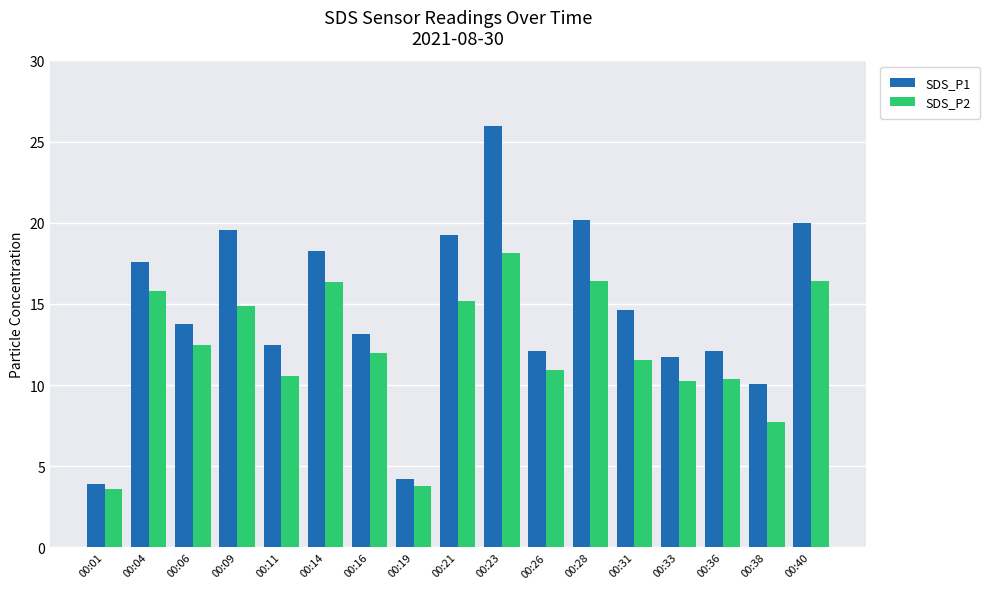

At how many categories does at least one series exceed 15?

7